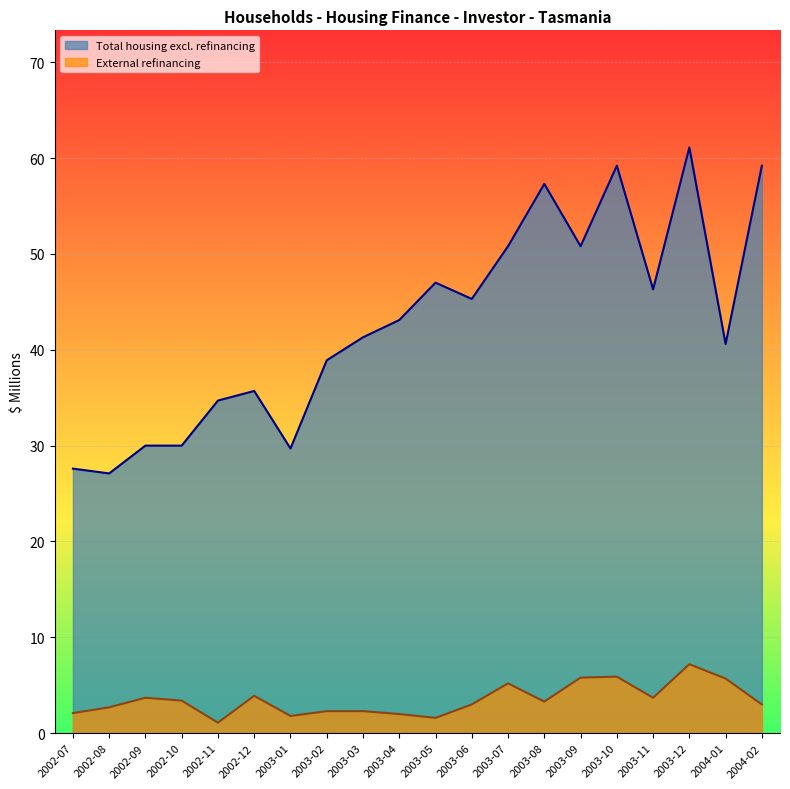

Does the chart display data point markers on the line(s)?

No